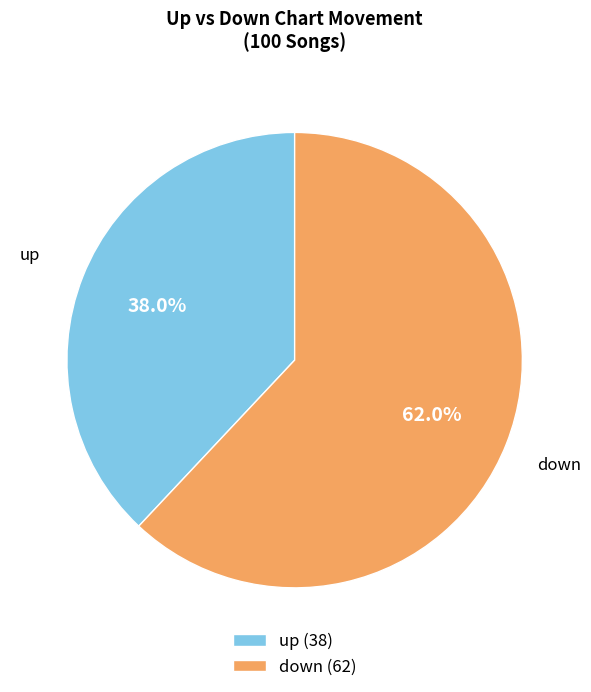

Which slice represents more than half of the pie?

down